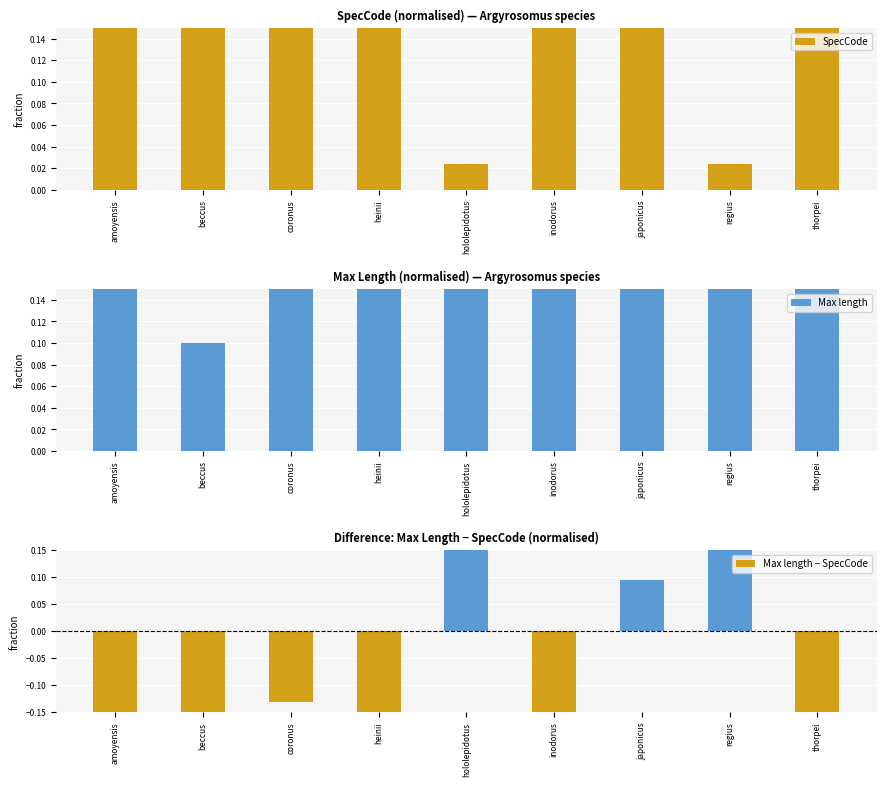

What are all the series names shown in the legend?

SpecCode, Max length, Max length − SpecCode